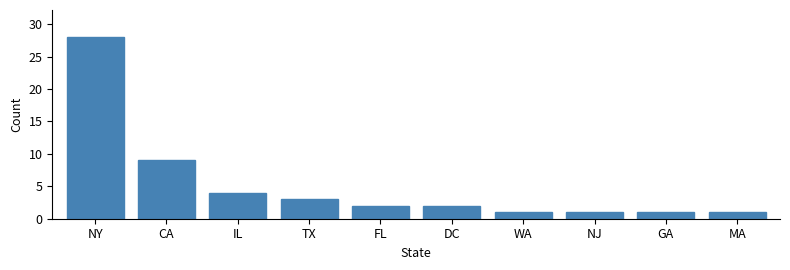

Reading right to left, extract all data points from this chart.

MA=1	GA=1	NJ=1	WA=1	DC=2	FL=2	TX=3	IL=4	CA=9	NY=28